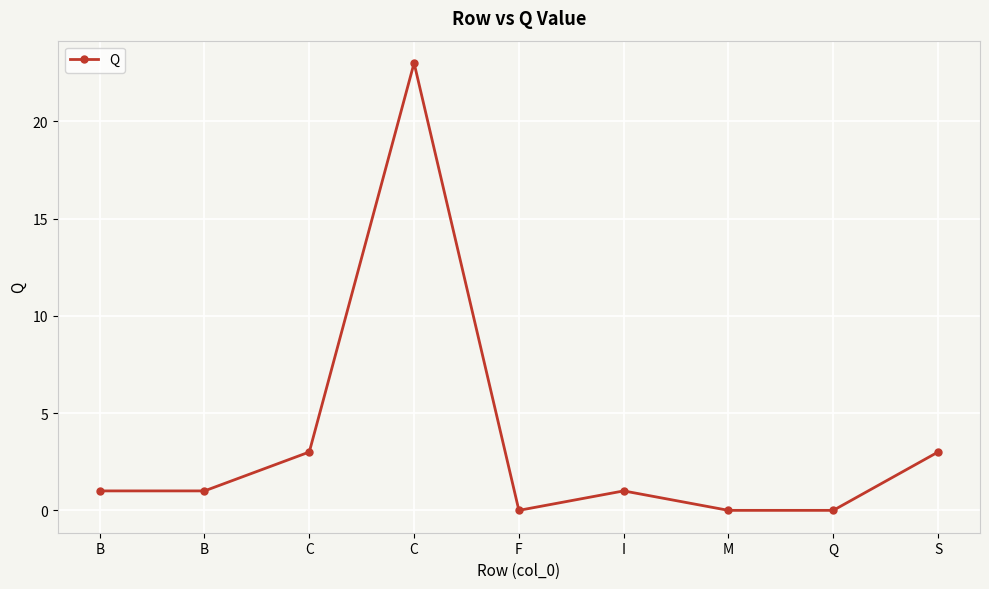

List the labels in order of value, largest first.

C, C, S, B, B, I, F, M, Q